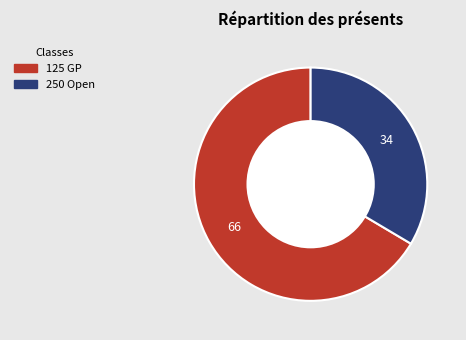

What is the smallest slice in the pie chart?

250 Open